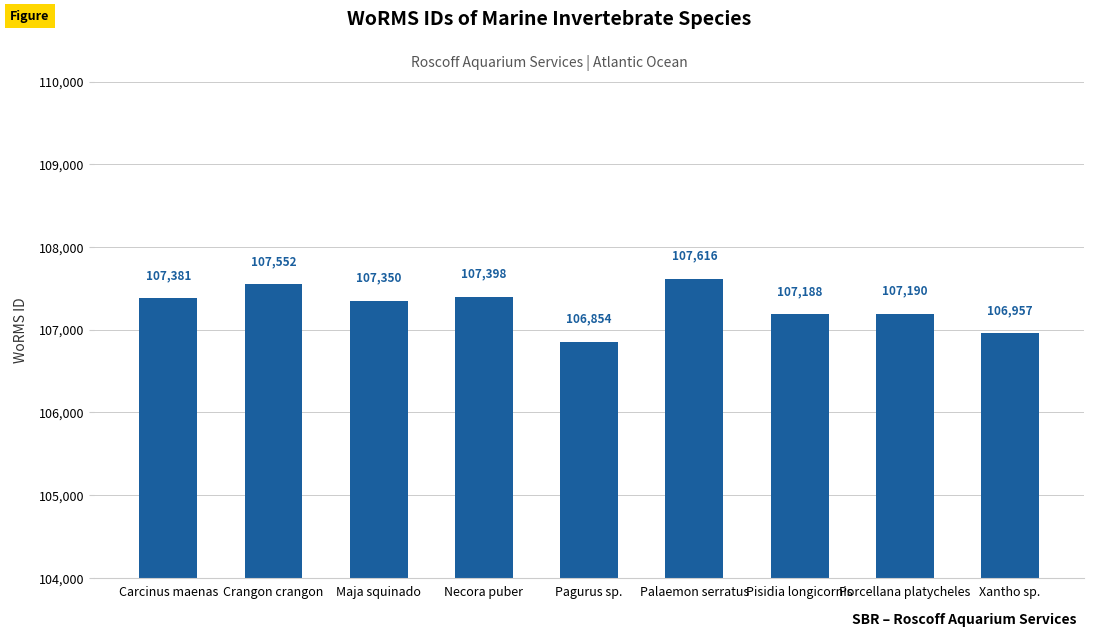

What position from the right is Maja squinado?

7